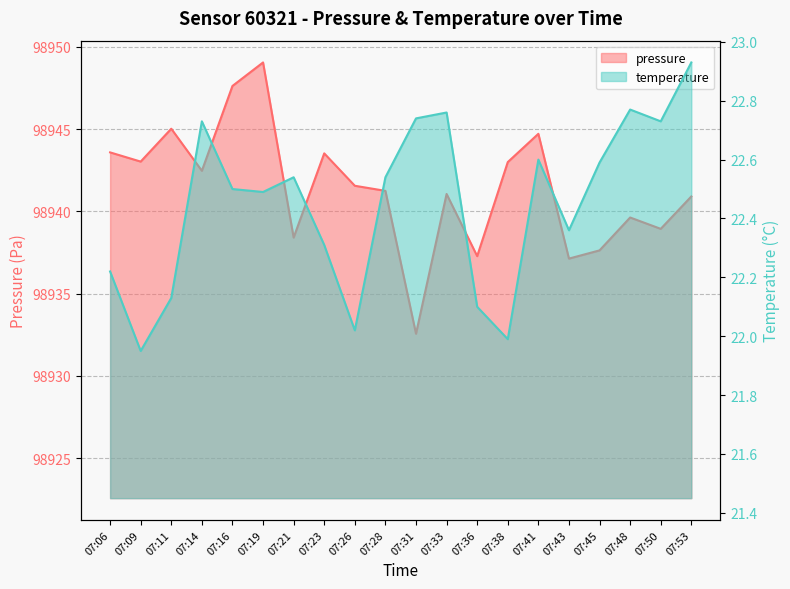

How many data points in pressure are less than 98941?

8